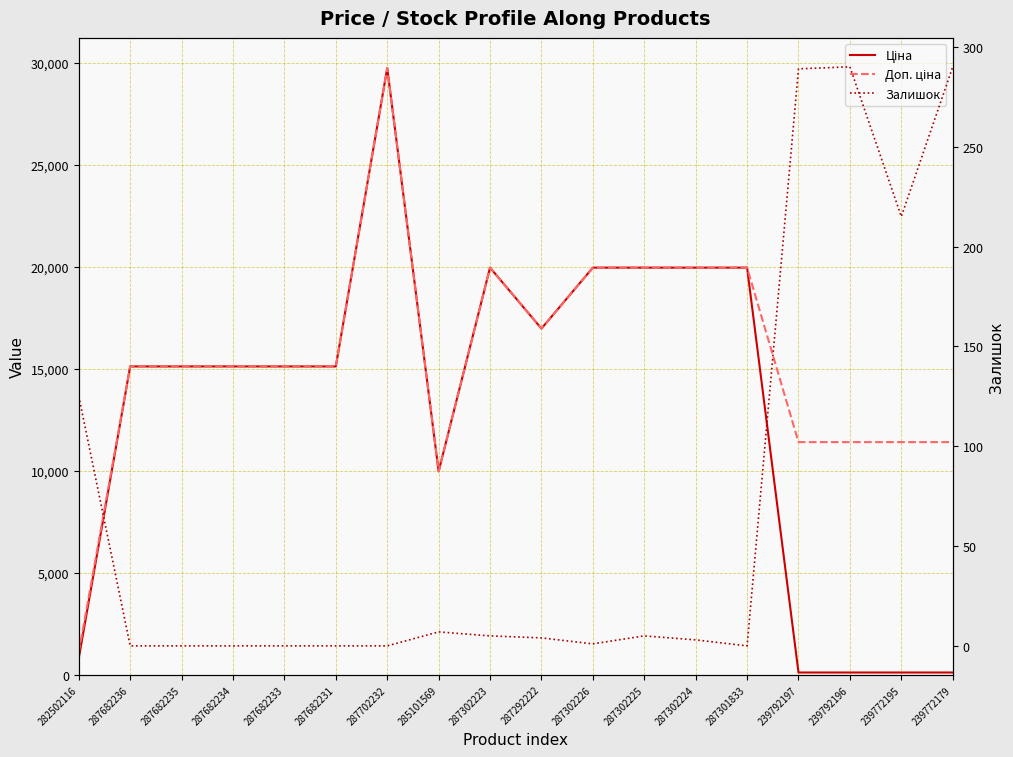

At which label is Залишок closest to 145?

282502116